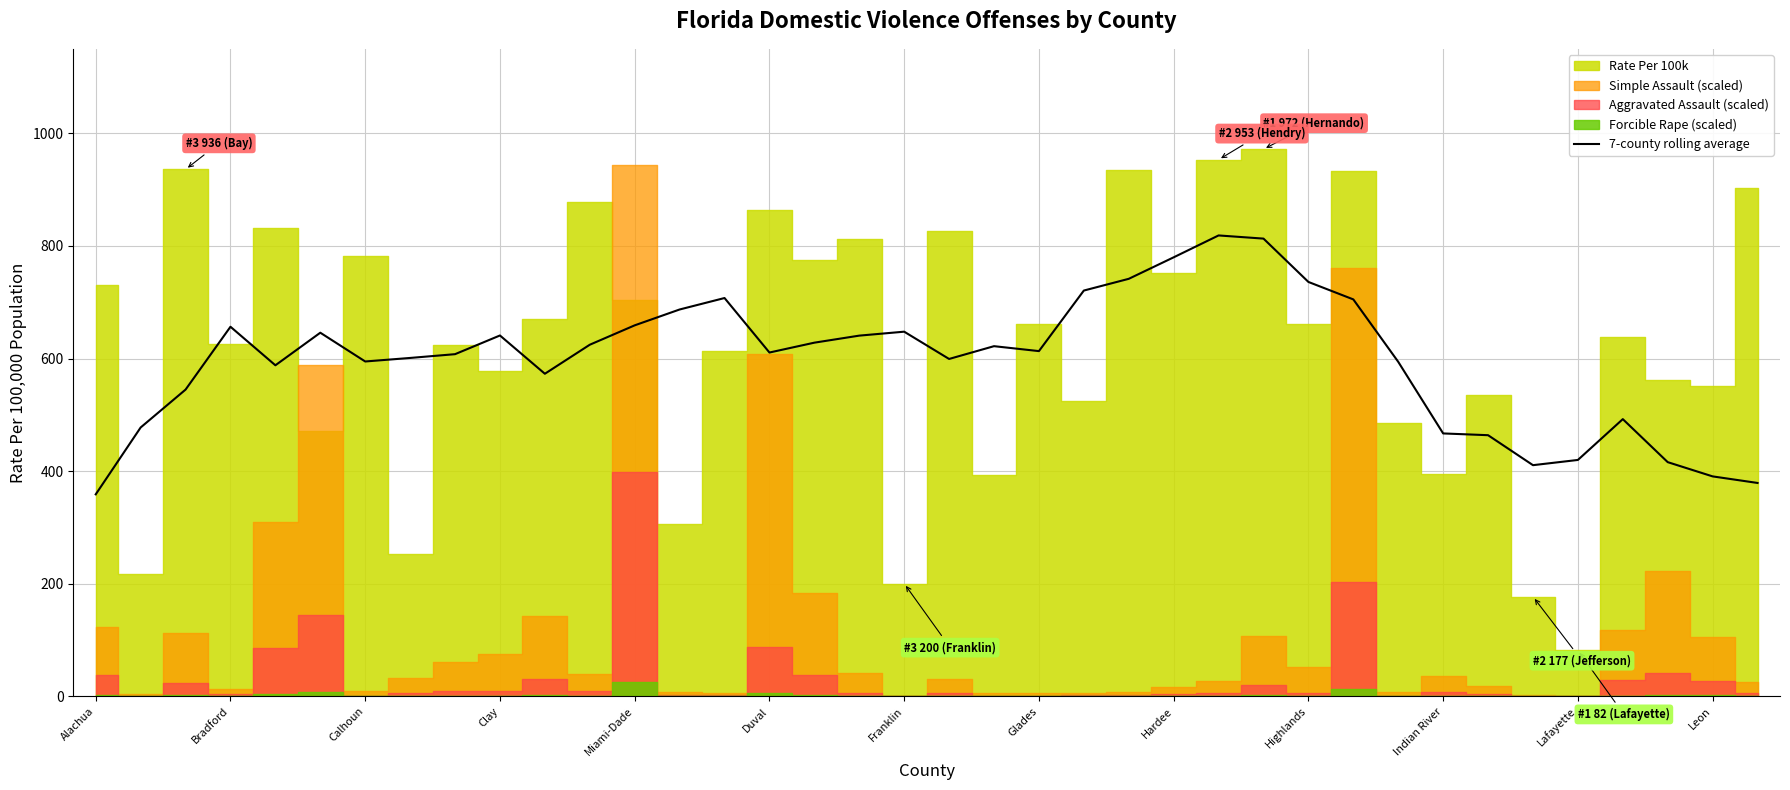

The value of 7-county rolling average at Alachua is 199.9. True or false?

False